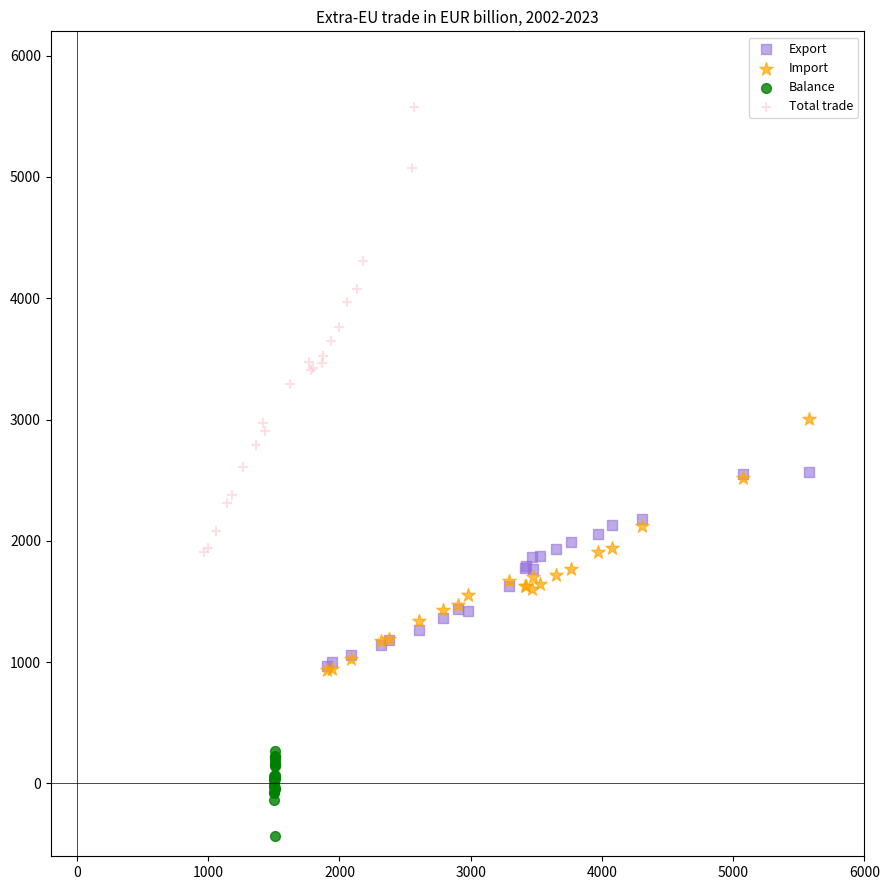

Which series has the widest spread of Y values?

Total trade